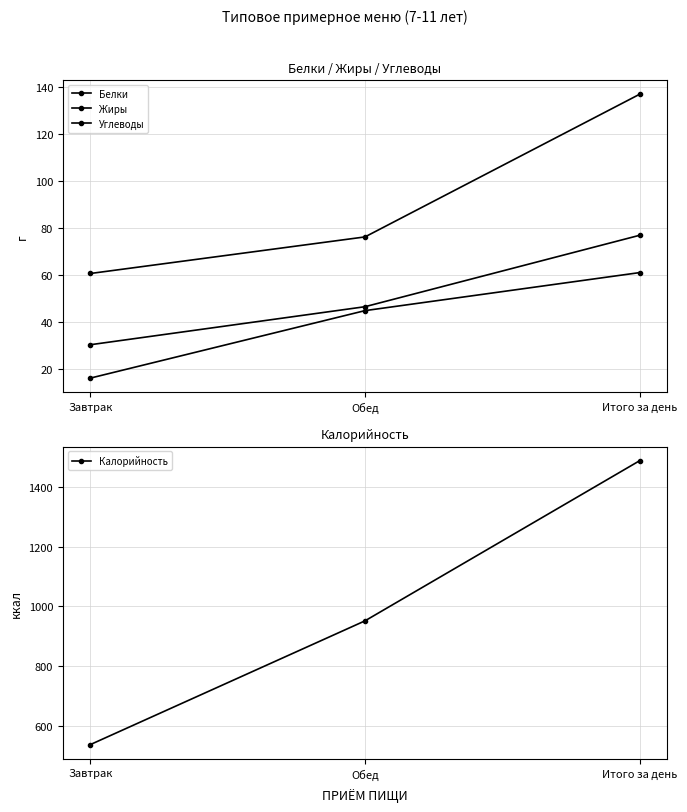

Between Завтрак and Итого за день, which series saw the biggest shift?

Калорийность